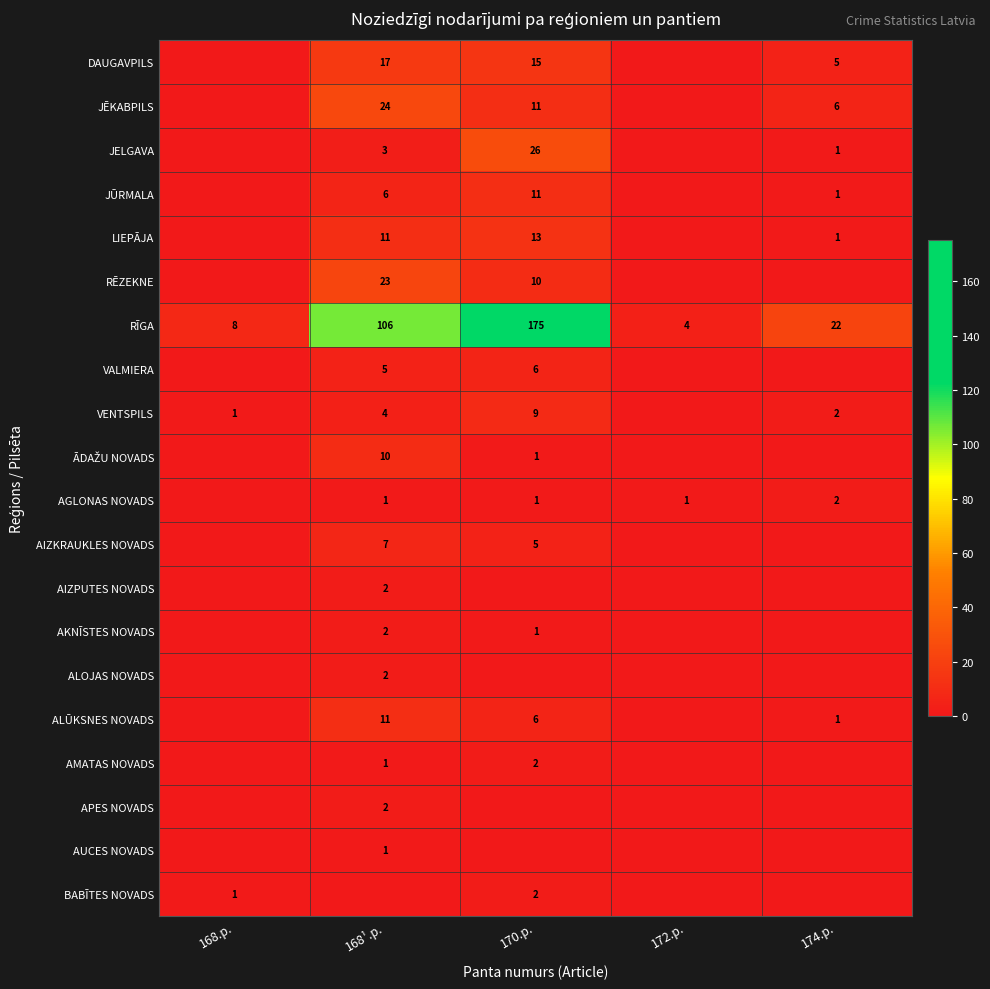

True or false: VENTSPILS has a value of 3 at 170.p..

False